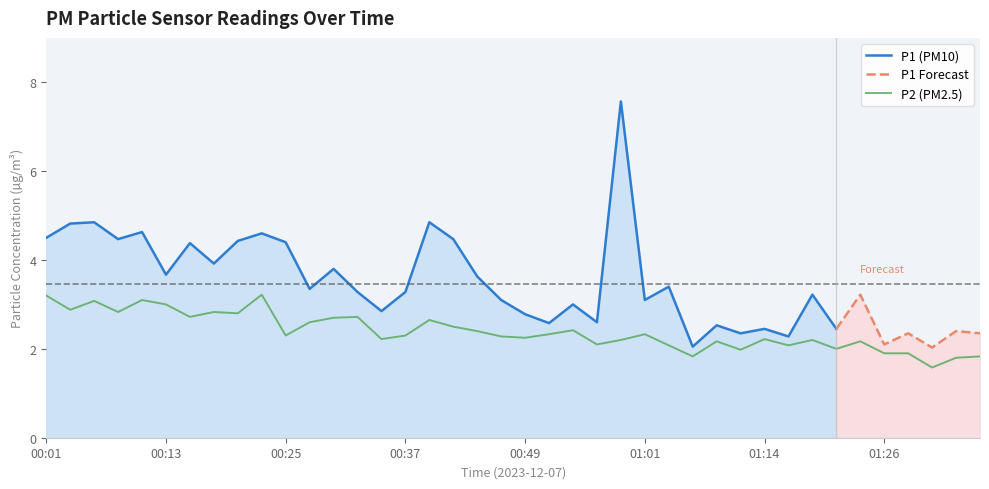

What is the average value?

2.4